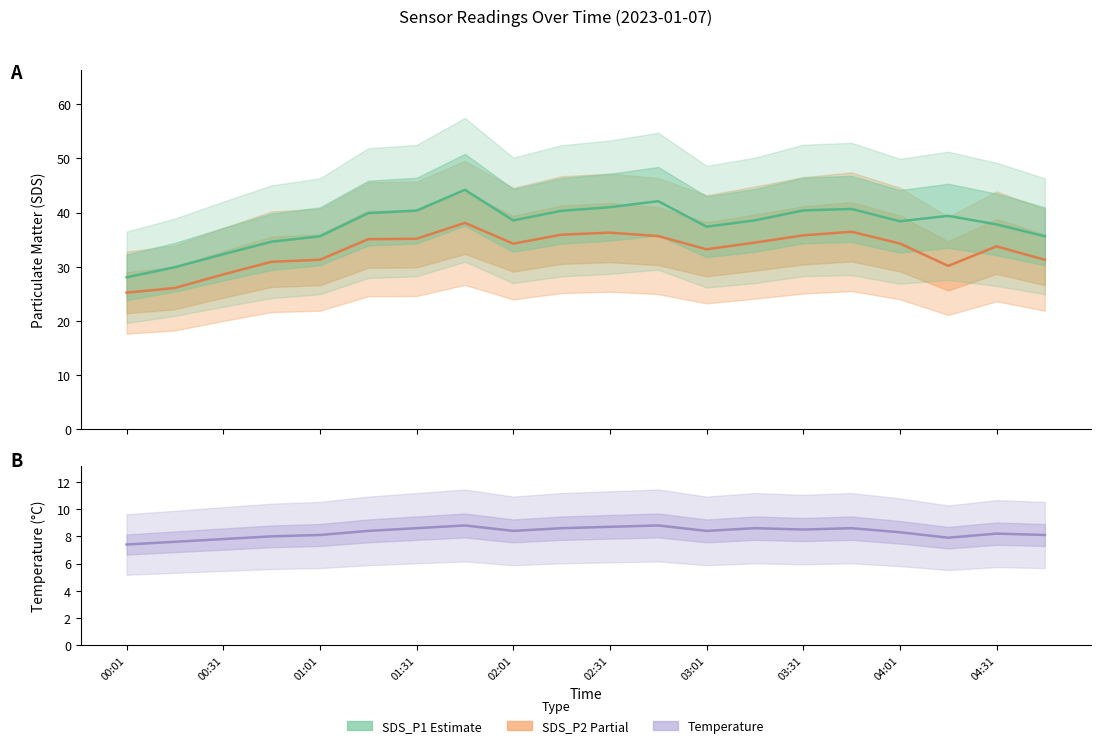

True or false: SDS_P2 and Temp cross at least once.

False